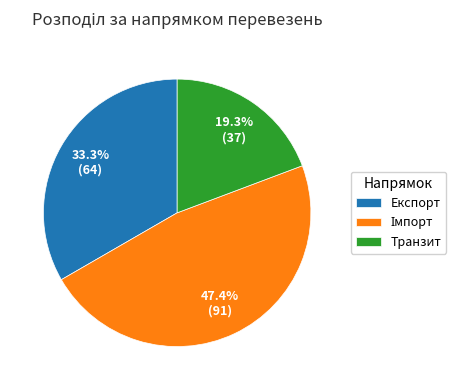

Combined, do Експорт and Транзит account for over 50%?

Yes